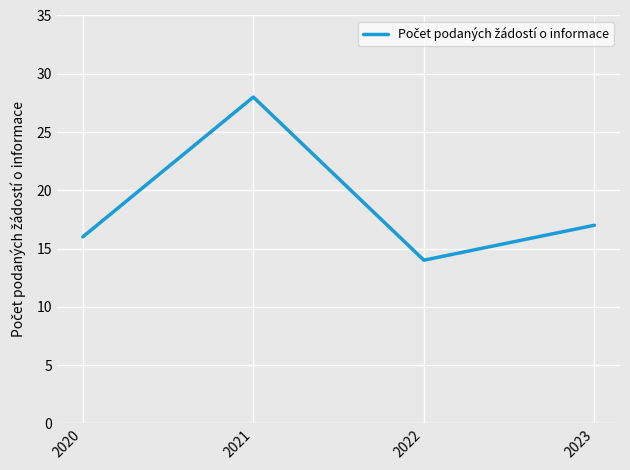

What is the average value?

19